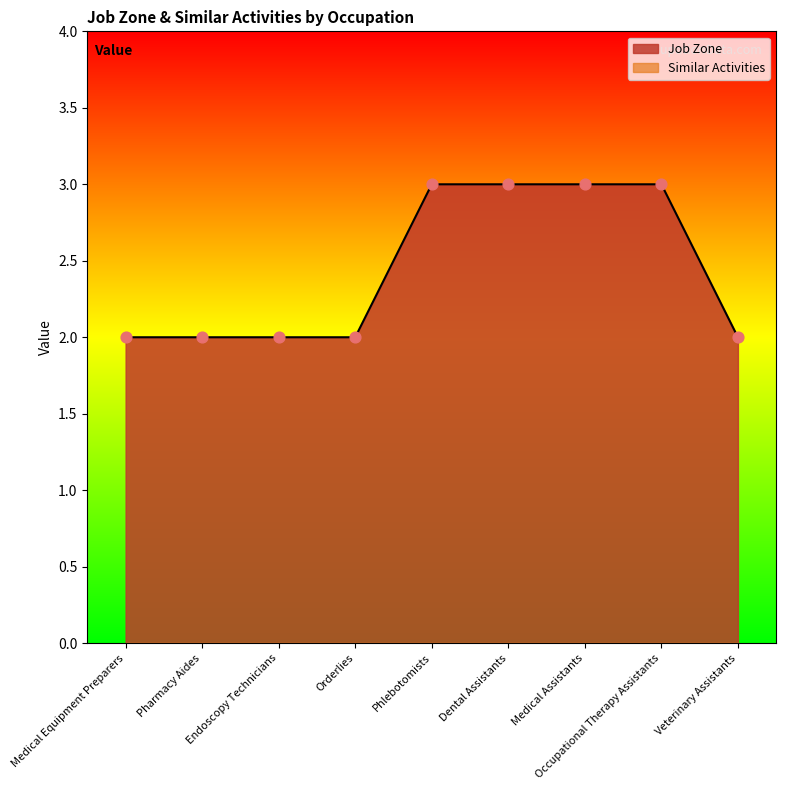

Which has a higher value, Orderlies or Medical Assistants?

Medical Assistants